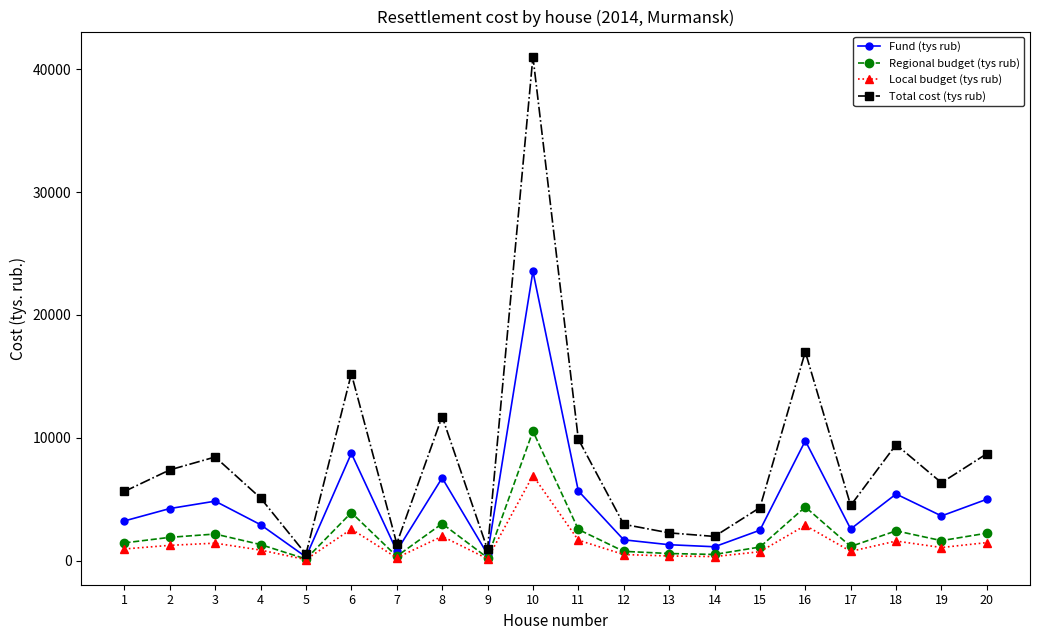

Which series has the largest total across all categories?

Total cost (tys rub)